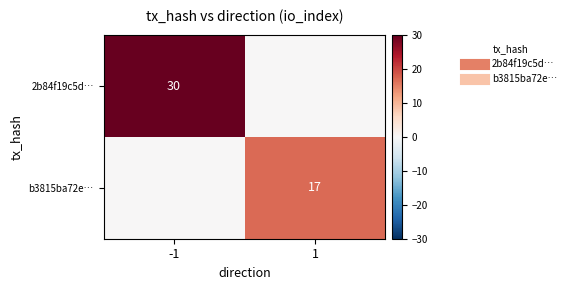

At how many categories does at least one series exceed 11?

2